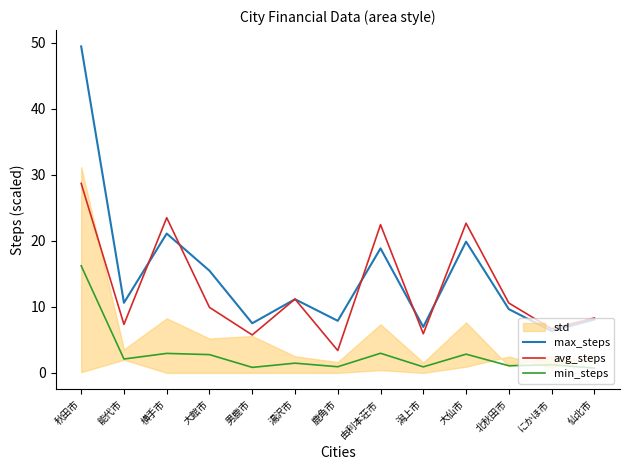

Reading left to right, extract all data points from this chart.

max_steps: 秋田市=49.4	能代市=10.6	横手市=21.1	大館市=15.5	男鹿市=7.5	湯沢市=11.1	鹿角市=7.9	由利本荘市=18.8	潟上市=7.0	大仙市=19.9	北秋田市=9.6	にかほ市=6.3	仙北市=8.1
avg_steps: 秋田市=28.7	能代市=7.3	横手市=23.5	大館市=9.9	男鹿市=5.7	湯沢市=11.2	鹿角市=3.4	由利本荘市=22.4	潟上市=5.9	大仙市=22.7	北秋田市=10.6	にかほ市=6.7	仙北市=8.3
min_steps: 秋田市=16.2	能代市=2.1	横手市=2.9	大館市=2.8	男鹿市=0.8	湯沢市=1.5	鹿角市=0.9	由利本荘市=3.0	潟上市=0.9	大仙市=2.8	北秋田市=1.1	にかほ市=1.2	仙北市=0.7